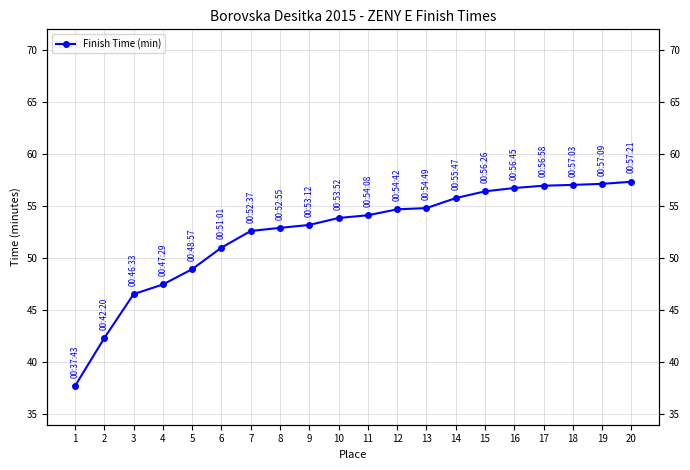

What is the smallest value displayed?

37.7